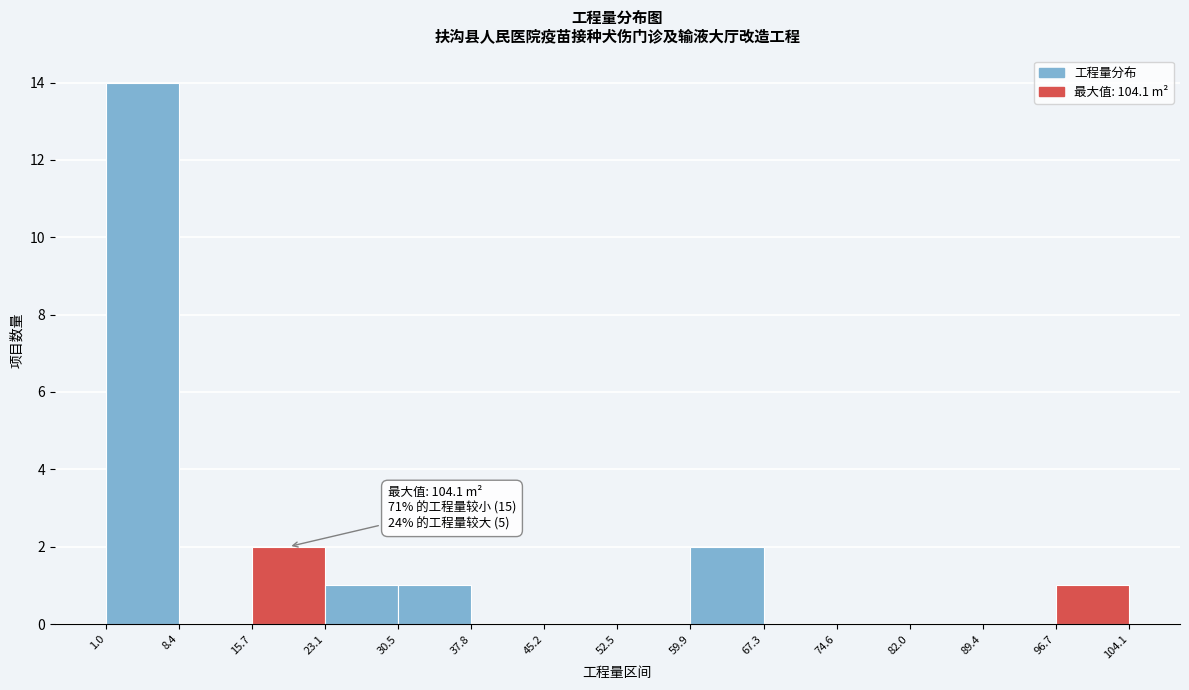

Over which range of the x-axis is the bar tallest?

1.0 to 8.4